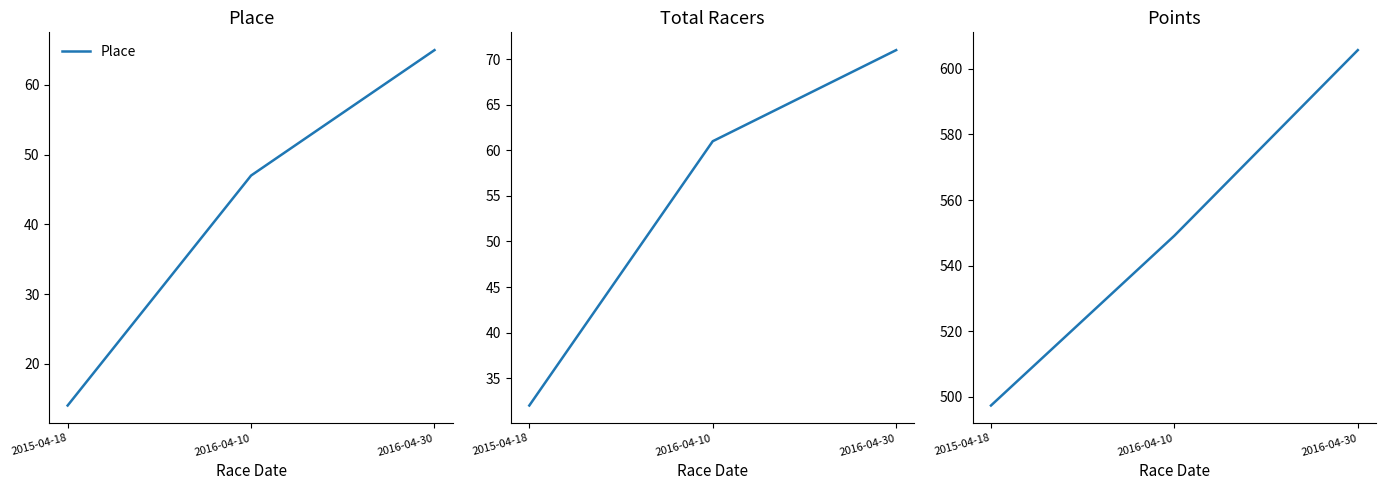

Rank the series at 2015-04-18 from highest to lowest value.

Points, Total Racers, Place